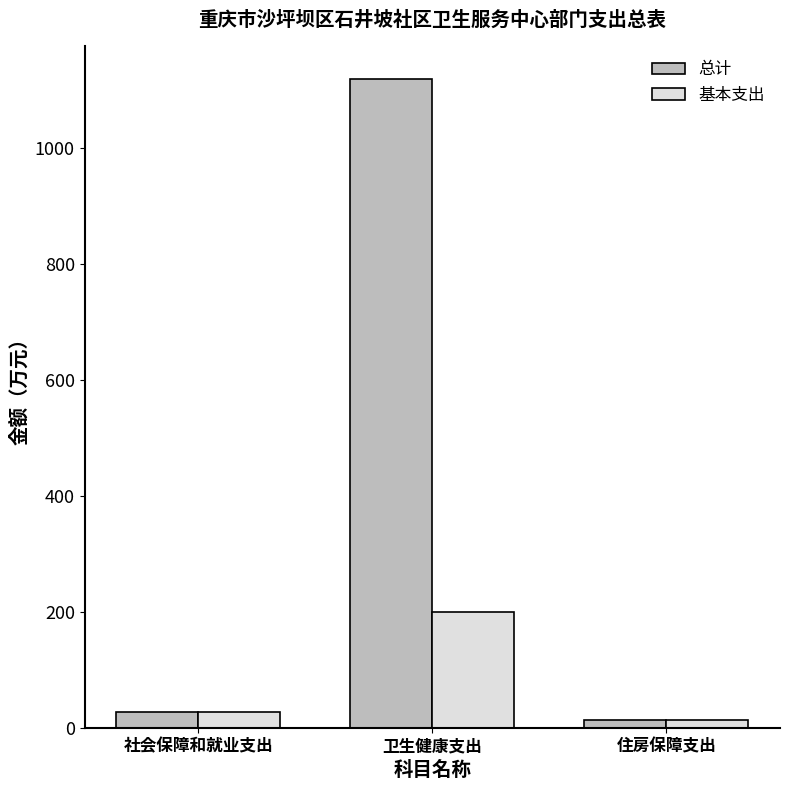

How many groups of bars are there?

3